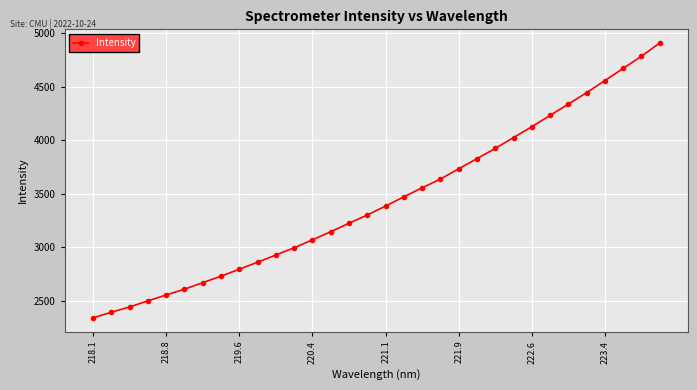

What is the sum of all values?

110158.0